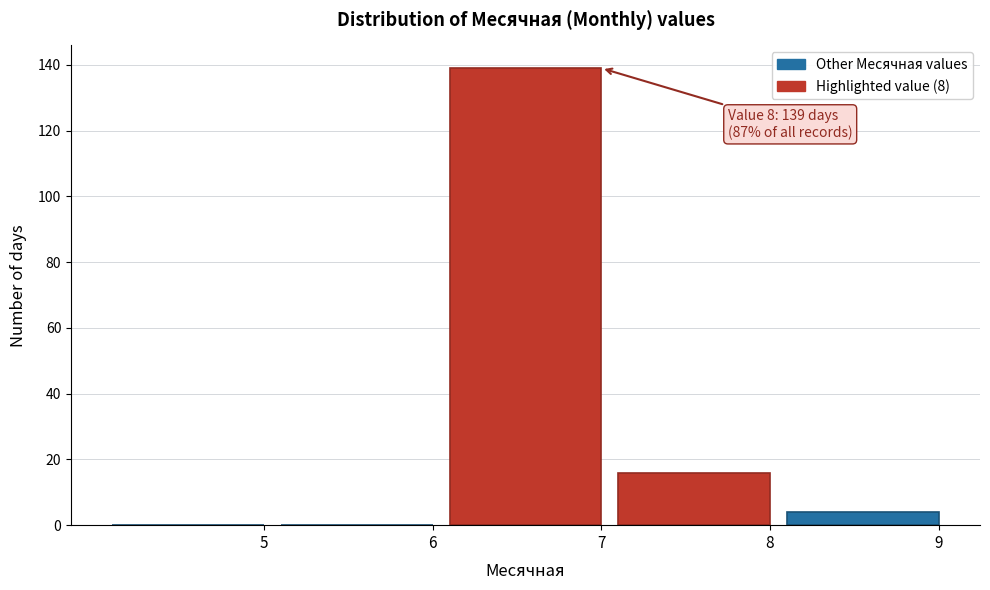

Reading left to right, what are all the values shown in this chart?

5=0	6=0	7=139	8=16	9=4